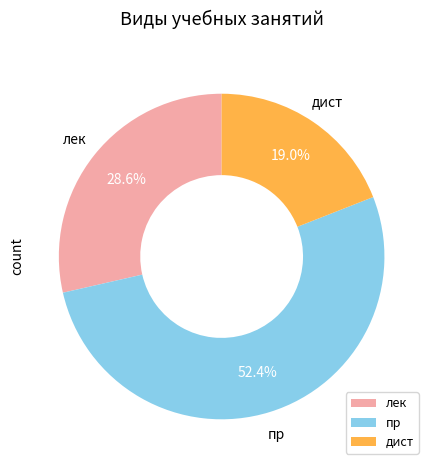

Is дист the majority of the pie?

No